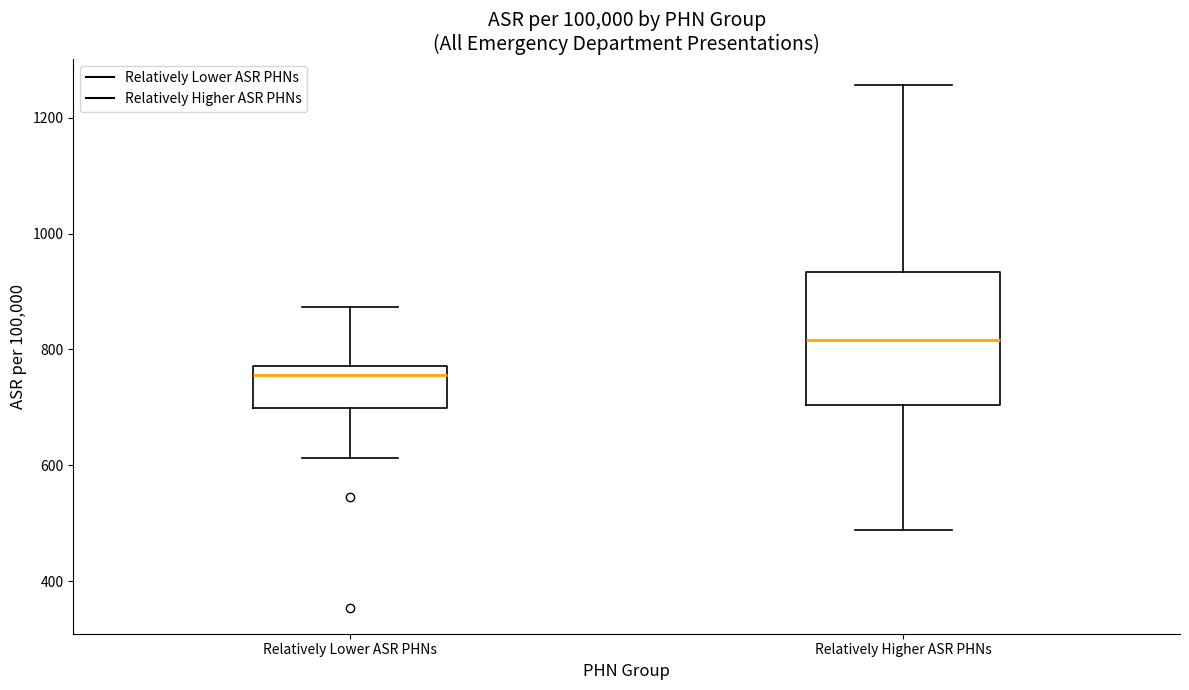

Reading left to right, read every box against the y-axis: the position of its median line, the range the box covers, and the ends of its whiskers. The values are not printed on the chart, so give them approximately, as read against the axis.

Relatively Lower ASR PHNs: median 760, box 700 to 780, whiskers 620 to 880
Relatively Higher ASR PHNs: median 820, box 700 to 940, whiskers 480 to 1260